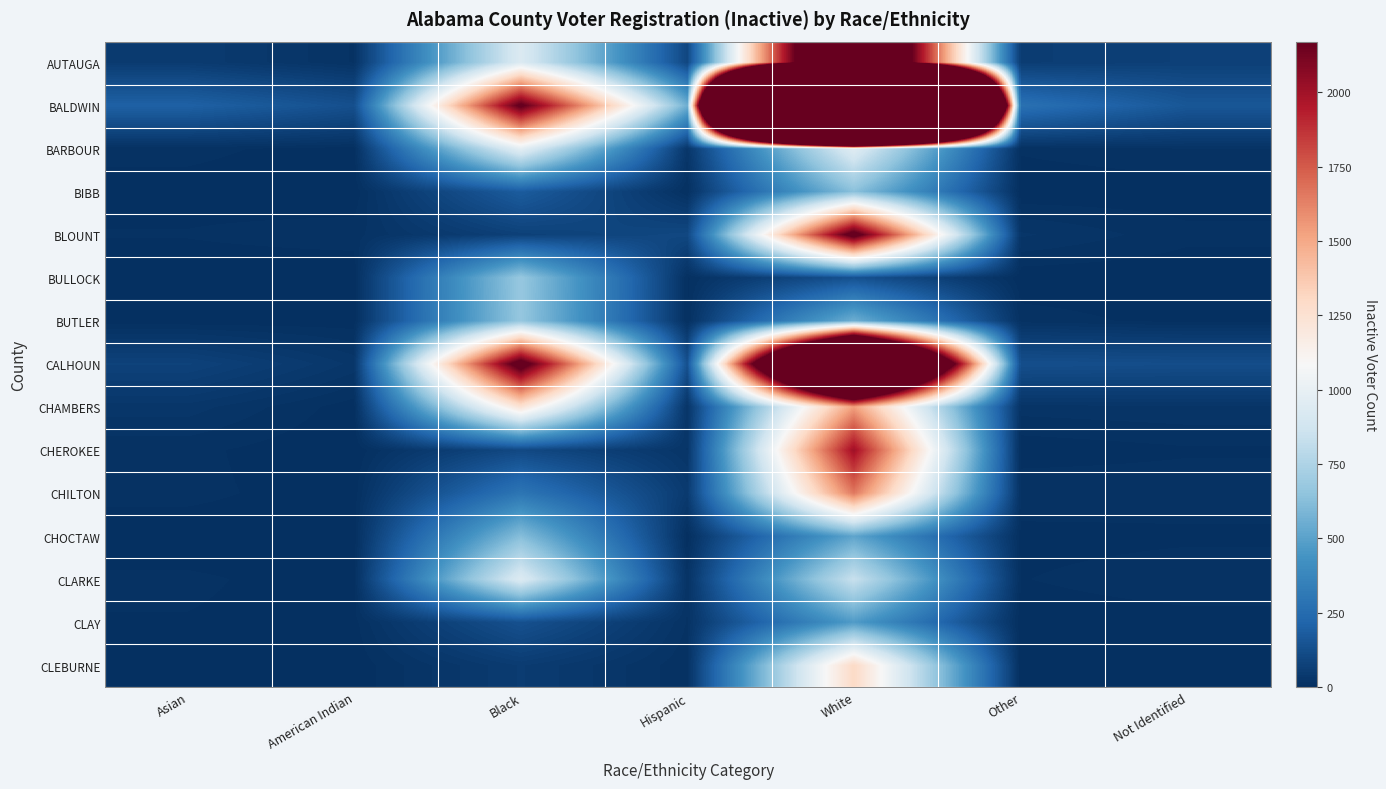

Reading left to right, transcribe all the data shown in this chart.

AUTAUGA: Asian=50	American Indian=16	Black=933	Hispanic=95	White=3296	Other=57	Not Identified=69
BALDWIN: Asian=202	American Indian=131	Black=2211	Hispanic=557	White=24269	Other=275	Not Identified=160
BARBOUR: Asian=11	American Indian=4	Black=984	Hispanic=29	White=958	Other=10	Not Identified=17
BIBB: Asian=5	American Indian=2	Black=181	Hispanic=8	White=633	Other=1	Not Identified=3
BLOUNT: Asian=9	American Indian=13	Black=72	Hispanic=98	White=2283	Other=27	Not Identified=11
BULLOCK: Asian=3	American Indian=1	Black=672	Hispanic=6	White=137	Other=2	Not Identified=2
BUTLER: Asian=2	American Indian=3	Black=666	Hispanic=6	White=554	Other=13	Not Identified=5
CALHOUN: Asian=78	American Indian=31	Black=2304	Hispanic=135	White=5347	Other=127	Not Identified=121
CHAMBERS: Asian=30	American Indian=3	Black=1236	Hispanic=23	White=1534	Other=21	Not Identified=24
CHEROKEE: Asian=11	American Indian=0	Black=102	Hispanic=25	White=2005	Other=2	Not Identified=7
CHILTON: Asian=11	American Indian=3	Black=294	Hispanic=47	White=1659	Other=17	Not Identified=15
CHOCTAW: Asian=3	American Indian=3	Black=622	Hispanic=2	White=513	Other=4	Not Identified=6
CLARKE: Asian=10	American Indian=4	Black=938	Hispanic=17	White=843	Other=8	Not Identified=16
CLAY: Asian=8	American Indian=5	Black=136	Hispanic=16	White=473	Other=1	Not Identified=4
CLEBURNE: Asian=1	American Indian=2	Black=52	Hispanic=10	White=1301	Other=2	Not Identified=6